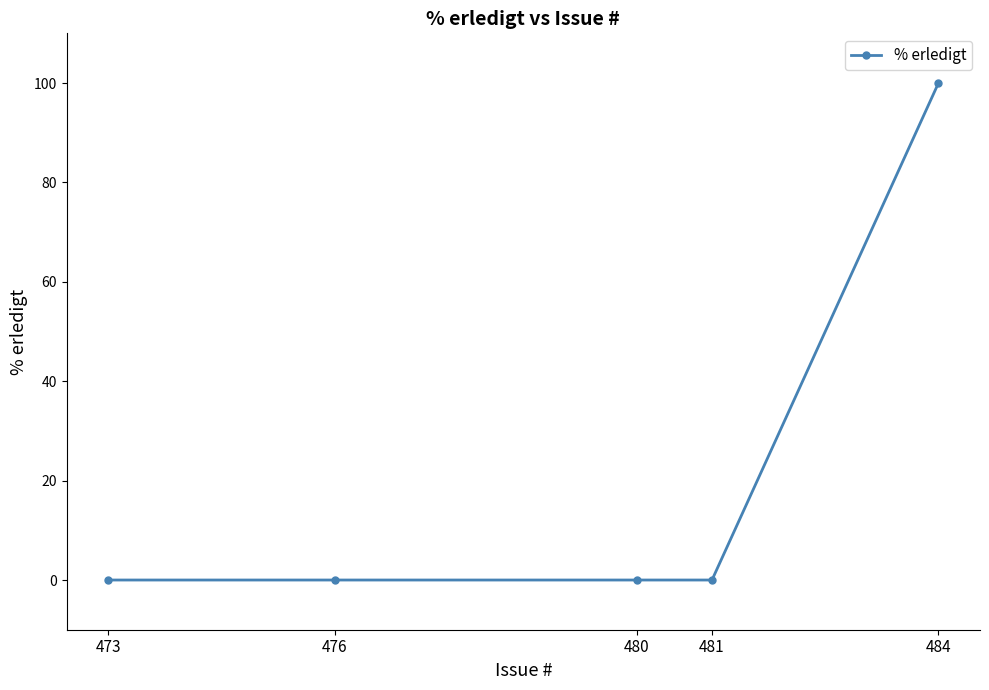

What is the average value?

20